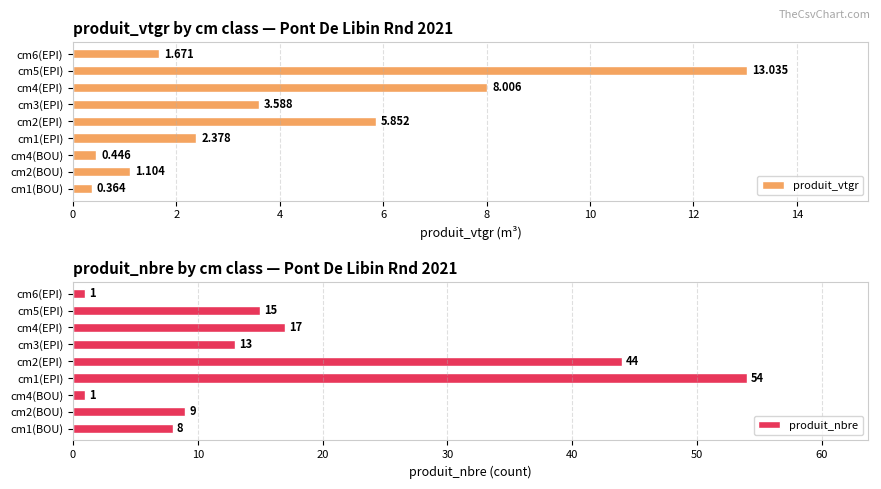

Is it true that produit_vtgr equals 0.3 at 4?

False